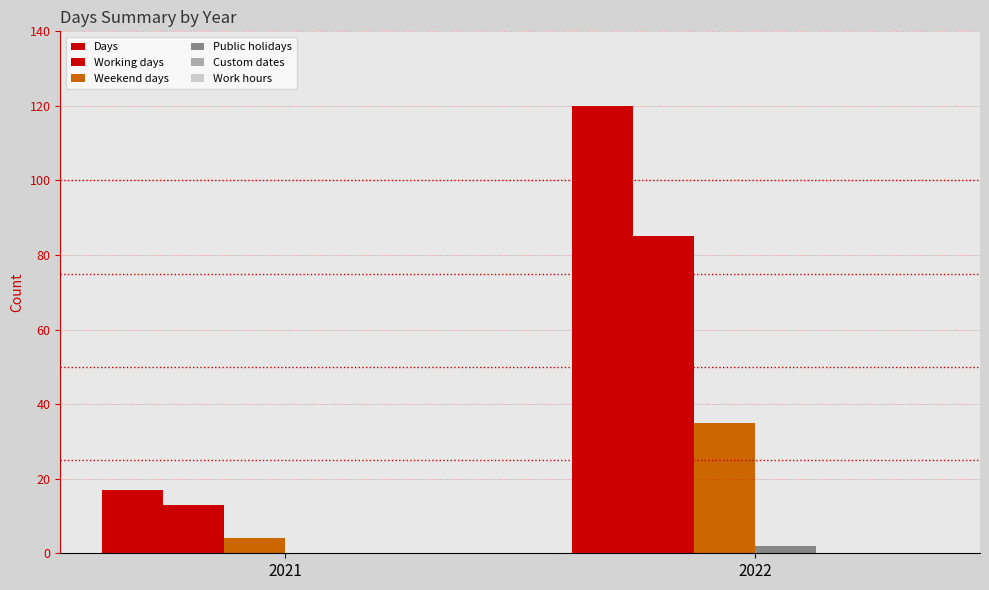

At how many categories does at least one series exceed 90?

1